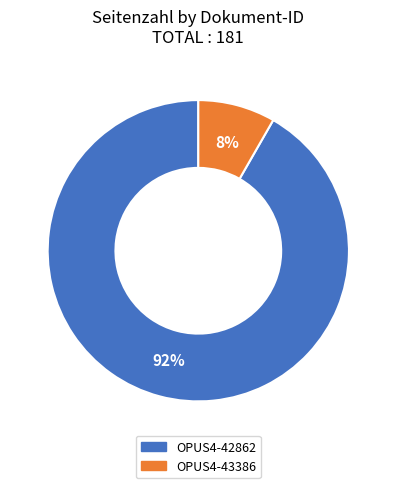

Rank the categories by value from highest to lowest.

OPUS4-42862, OPUS4-43386